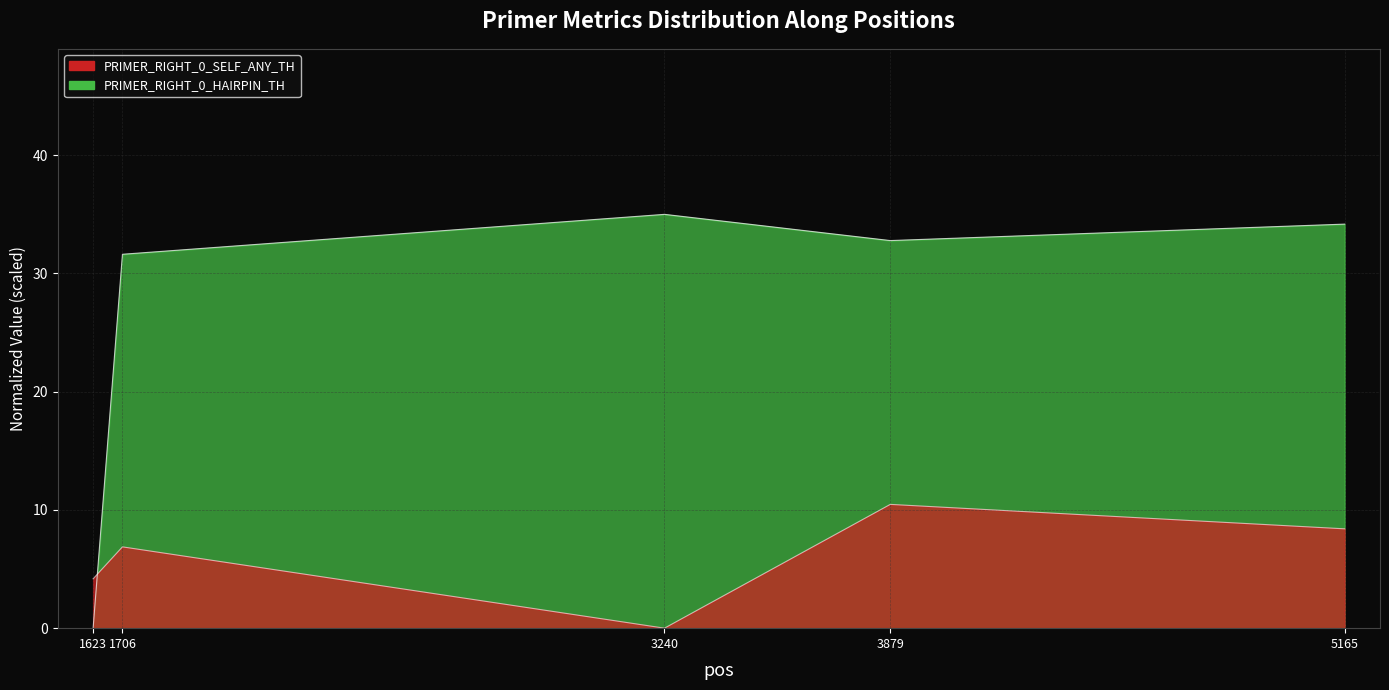

What is the difference between the PRIMER_RIGHT_0_SELF_ANY_TH values at 1706 and 3240?

6.9